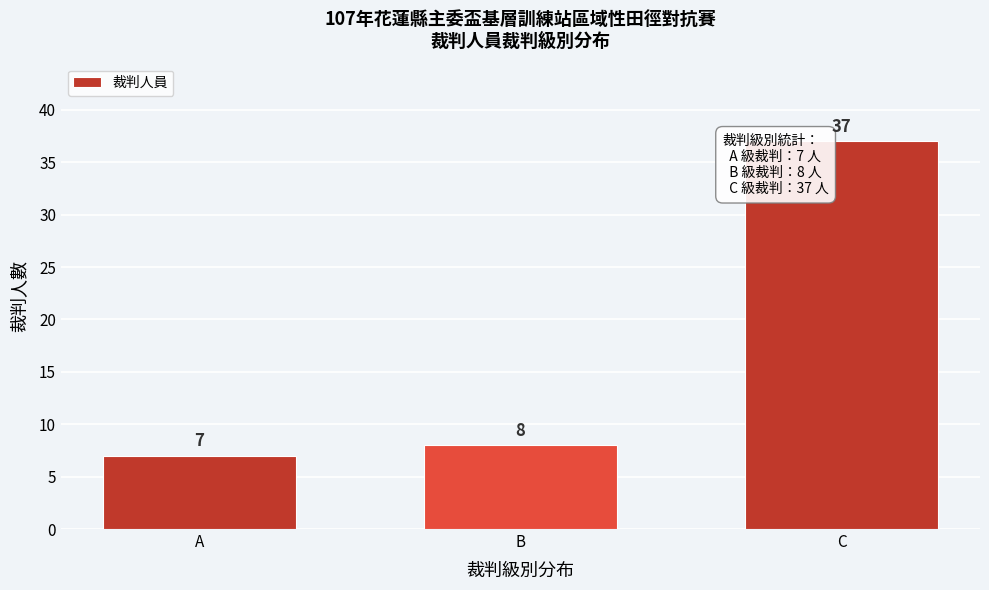

Reading left to right, transcribe all the data shown in this chart.

7	8	37